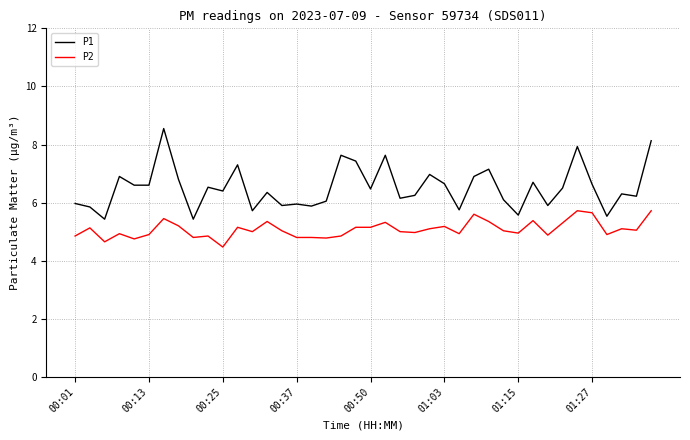

How many lines are shown in the chart?

2